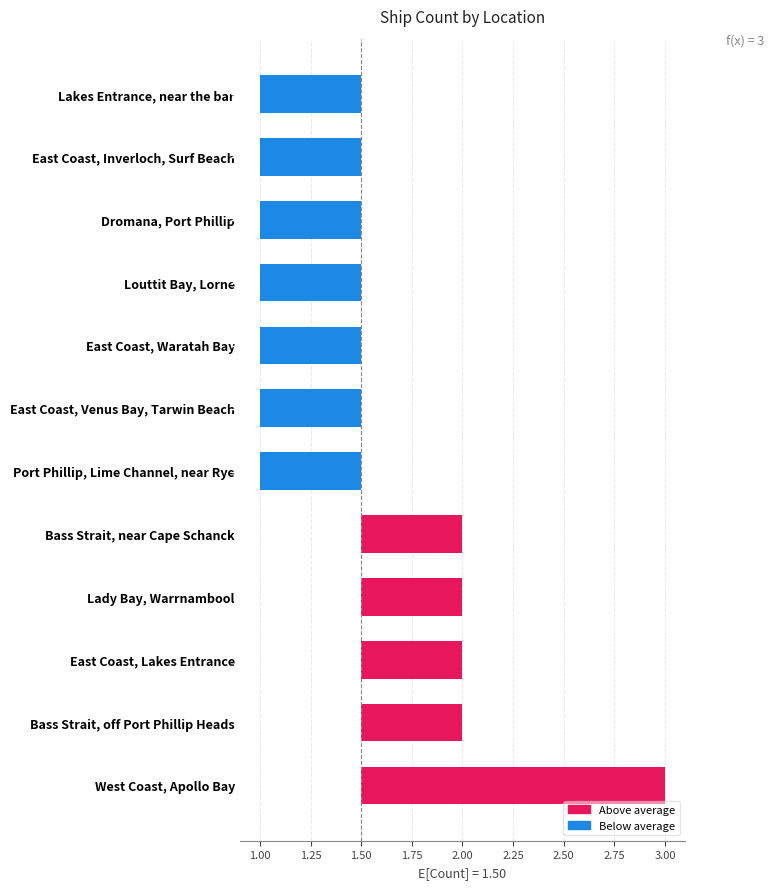

Is it true that the value at Bass Strait, near Cape Schanck is 2?

True